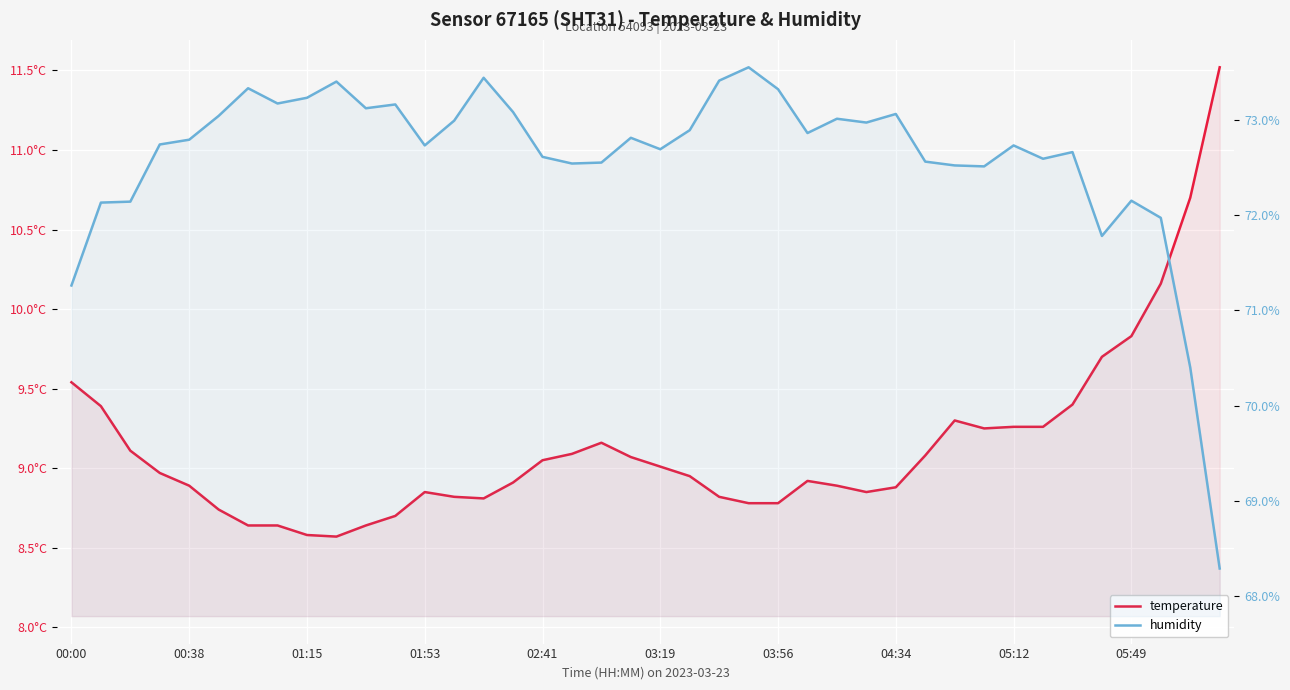

What is the average value of the temperature series?

9.1